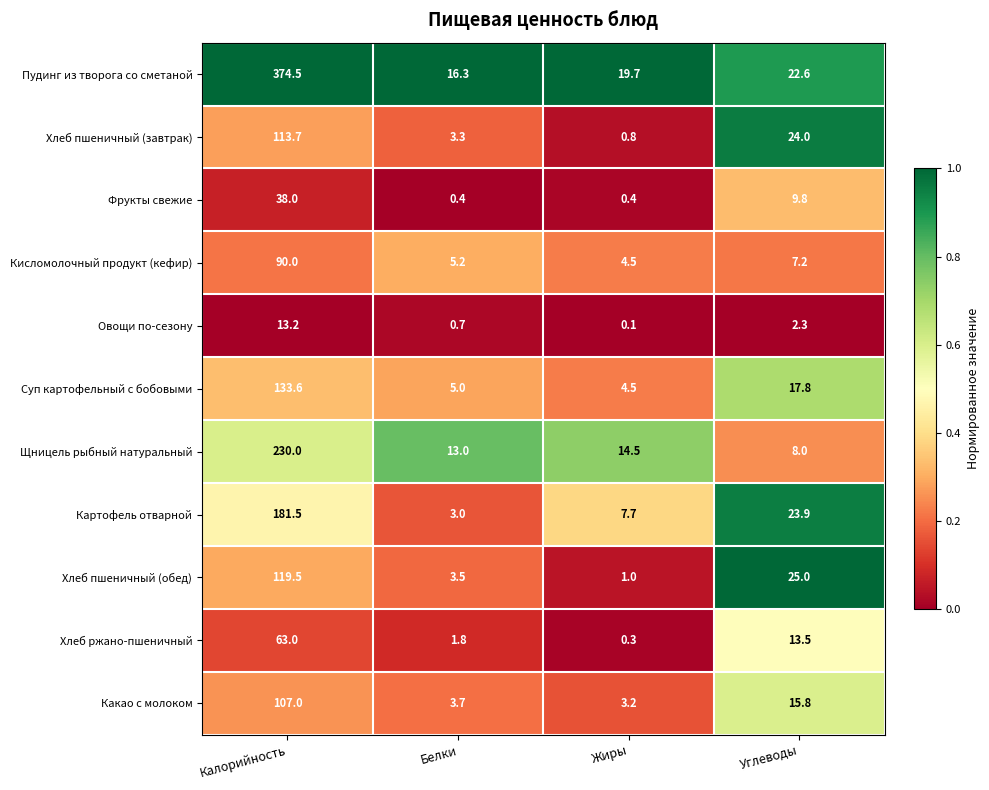

Between Белки and Жиры, which series saw the biggest shift?

Картофель отварной